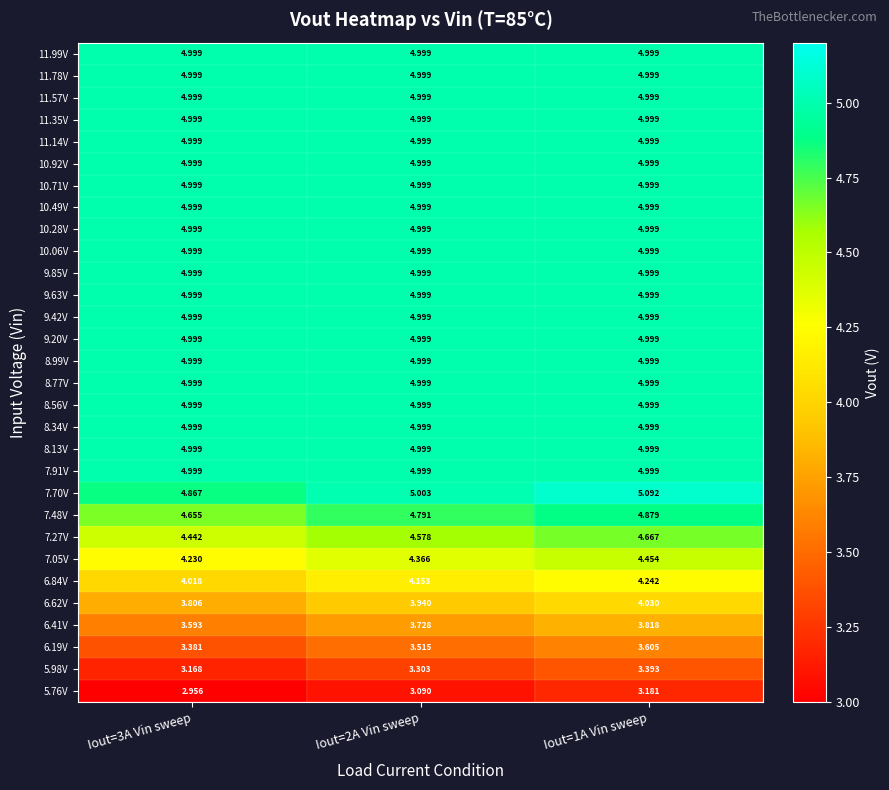

Is the value of 7.70V at Iout=2A Vin sweep greater than the value of 10.28V at Iout=2A Vin sweep?

Yes